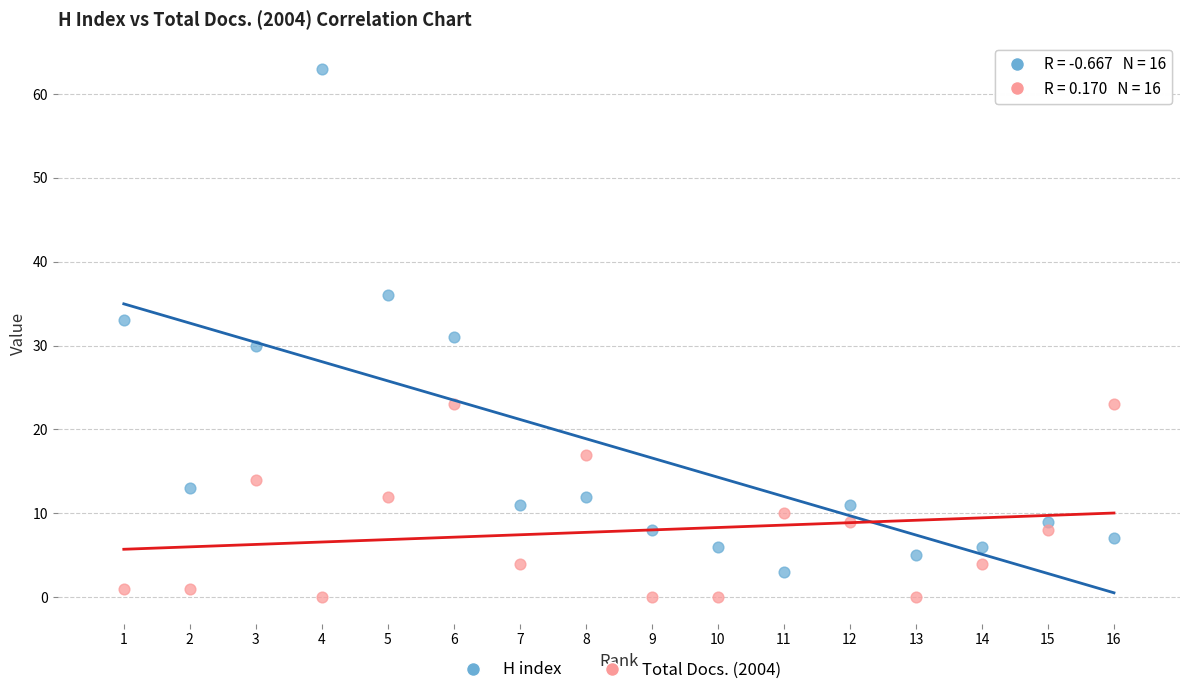

Which series reaches the minimum Y coordinate?

Total Docs. (2004)